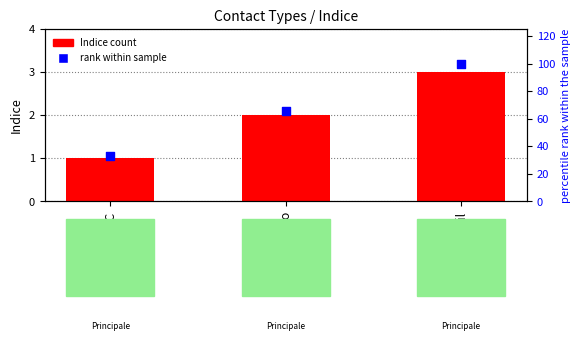

What is the total value across all series at PEC?

34